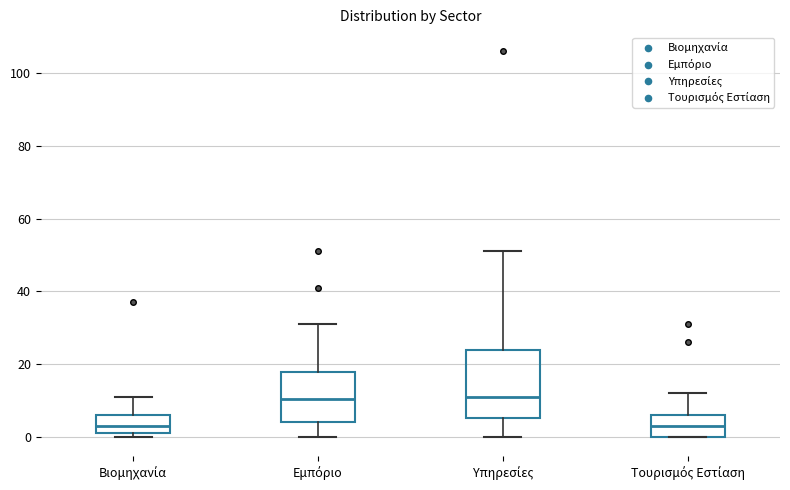

Reading left to right, read every box against the y-axis: the position of its median line, the range the box covers, and the ends of its whiskers. The values are not printed on the chart, so give them approximately, as read against the axis.

Βιομηχανία: median 4, box 2 to 6, whiskers 0 to 12
Εμπόριο: median 10, box 4 to 18, whiskers 0 to 32
Υπηρεσίες: median 12, box 6 to 24, whiskers 0 to 52
Τουρισμός Εστίαση: median 4, box 0 to 6, whiskers 0 to 12